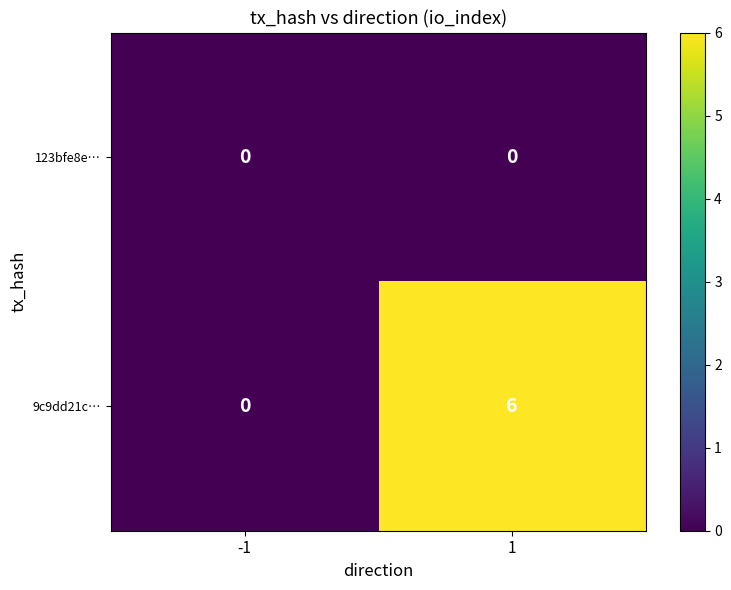

What is the sum of the 9c9dd21c… values at 1 and -1?

6